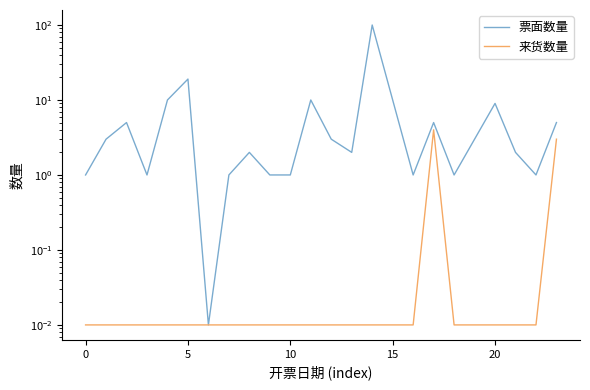

What are all the series names shown in the legend?

票面数量, 来货数量